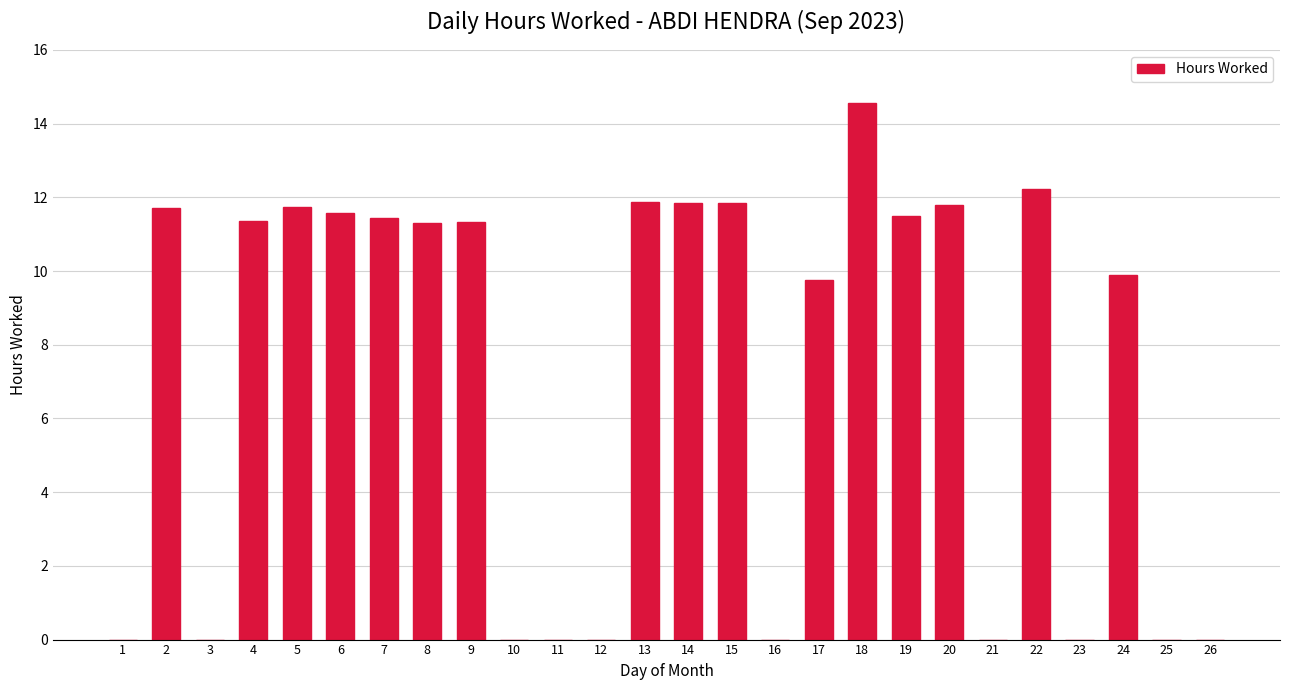

What is the greatest value displayed?

14.6